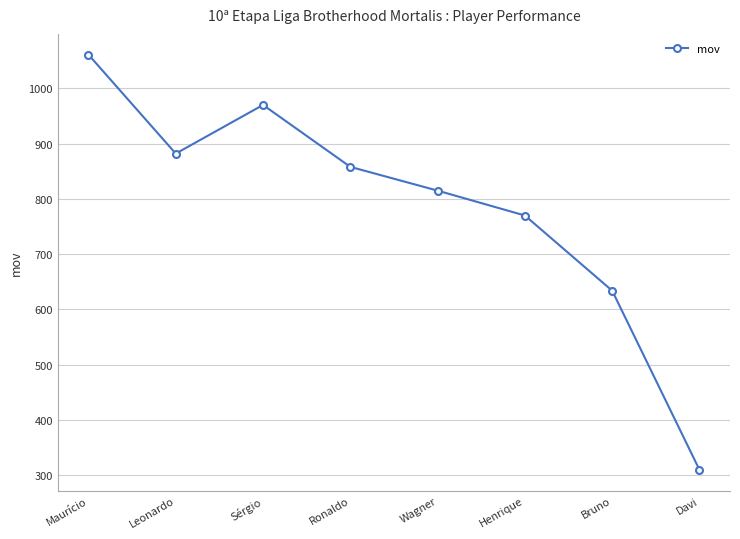

What position from the right is Henrique?

3